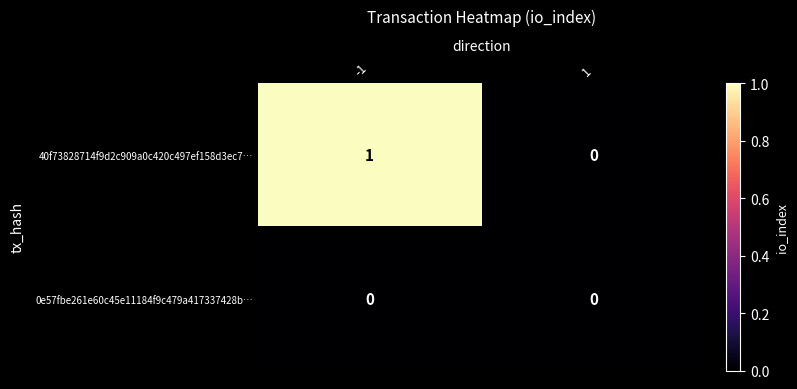

What is the greatest value displayed?

1